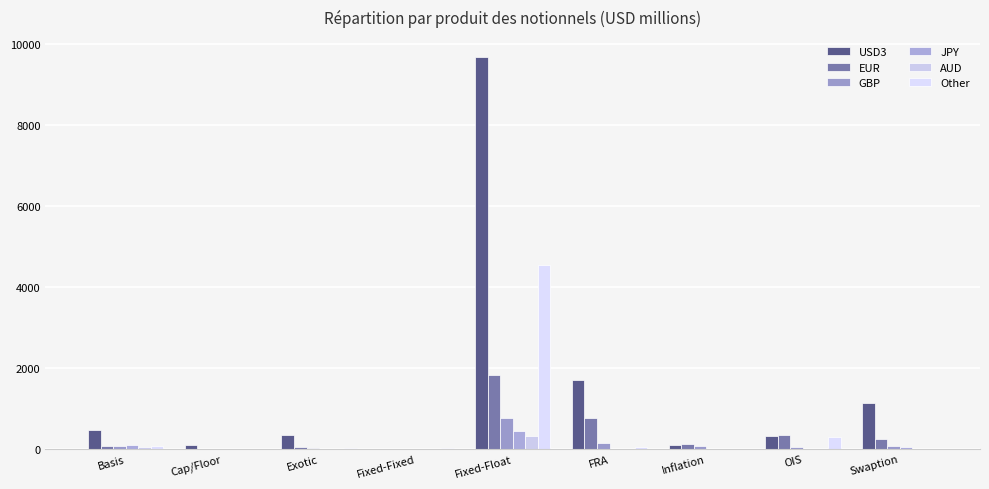

Where does the EUR series first go above 134?

Fixed-Float